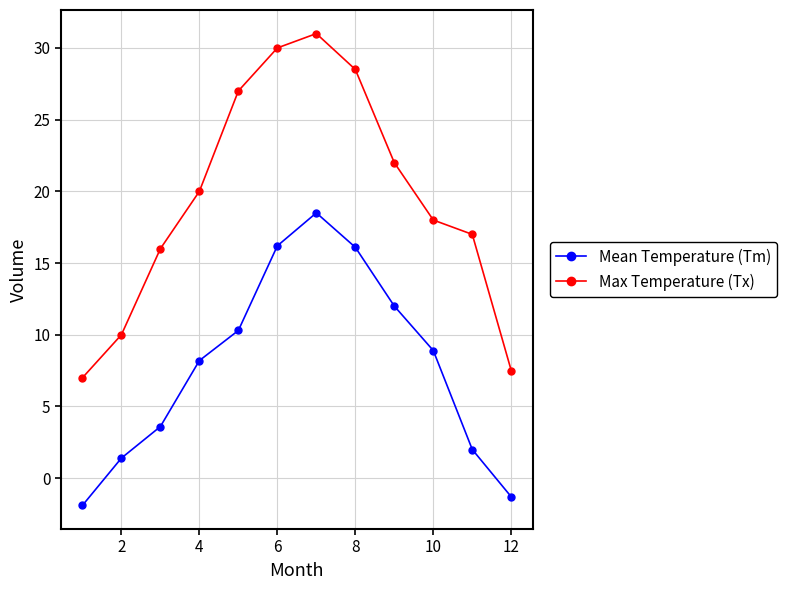

What is the difference between the maximum and minimum values in the Mean Temperature (Tm) series?

20.4